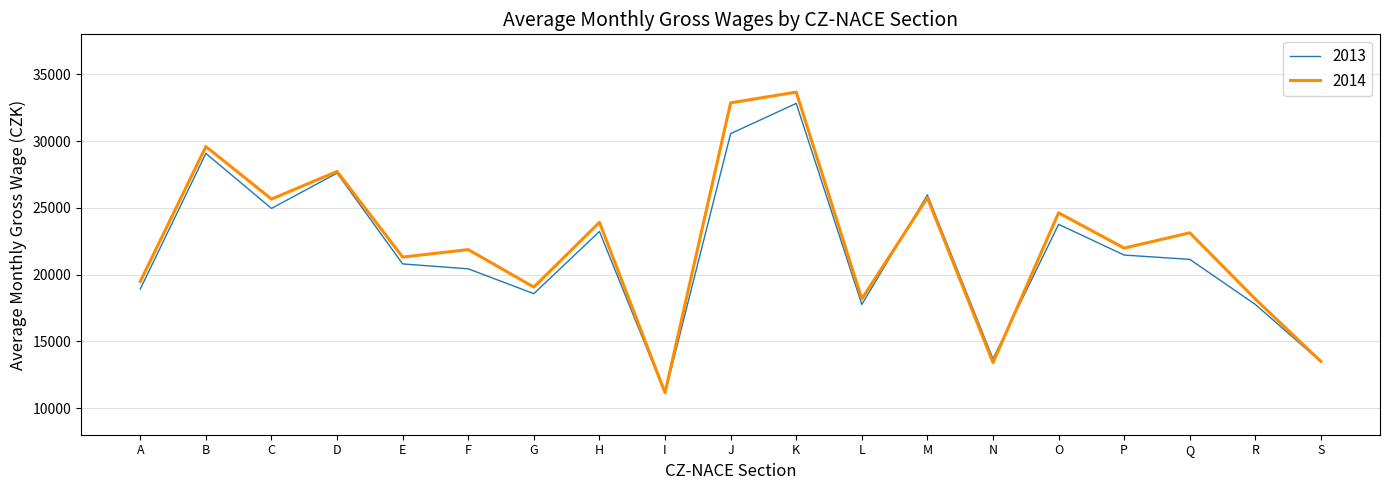

List the series in order of their overall mean, lowest first.

2013, 2014